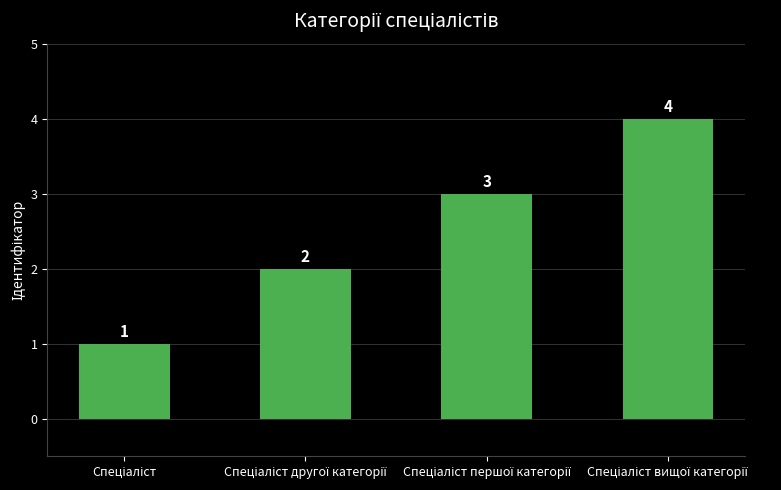

What is the greatest value displayed?

4